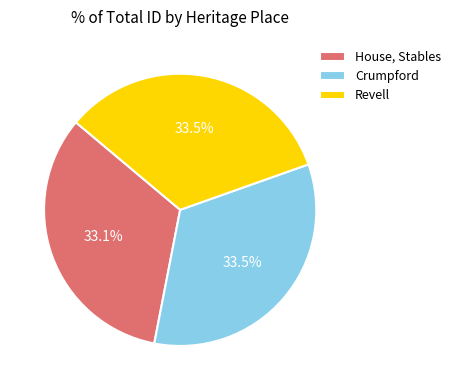

Is there a majority slice in this chart?

No